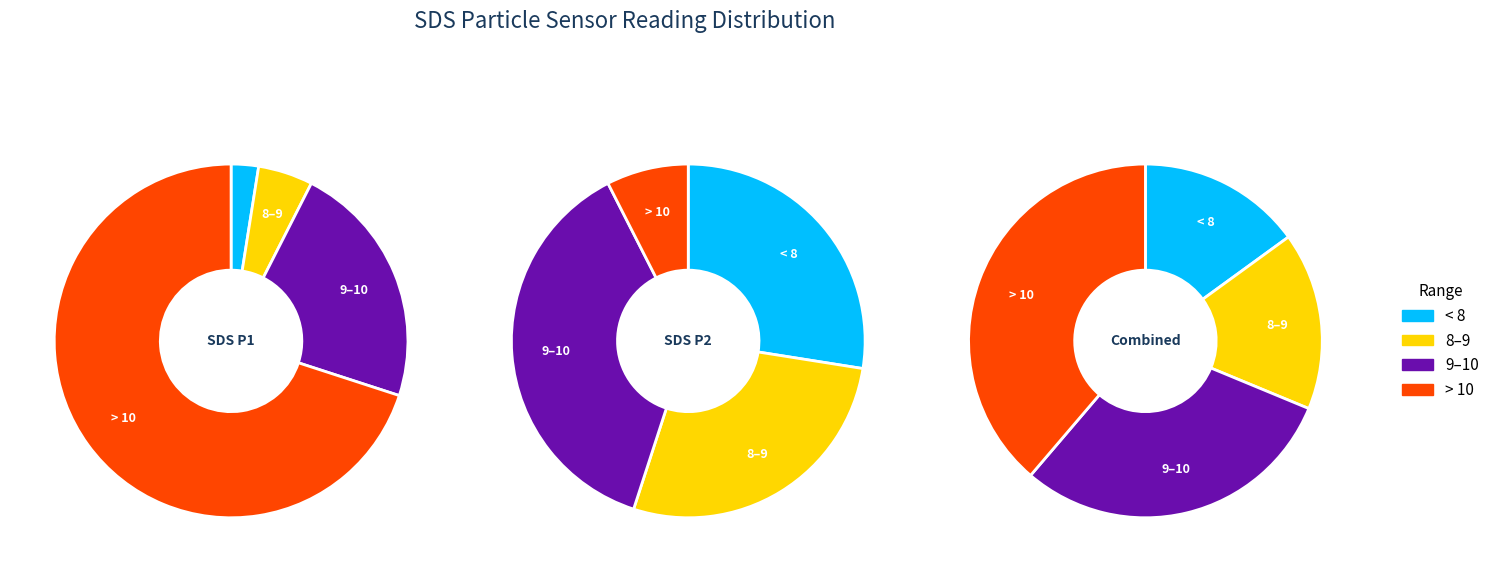

True or false: 28 accounts for 18% of the total.

False